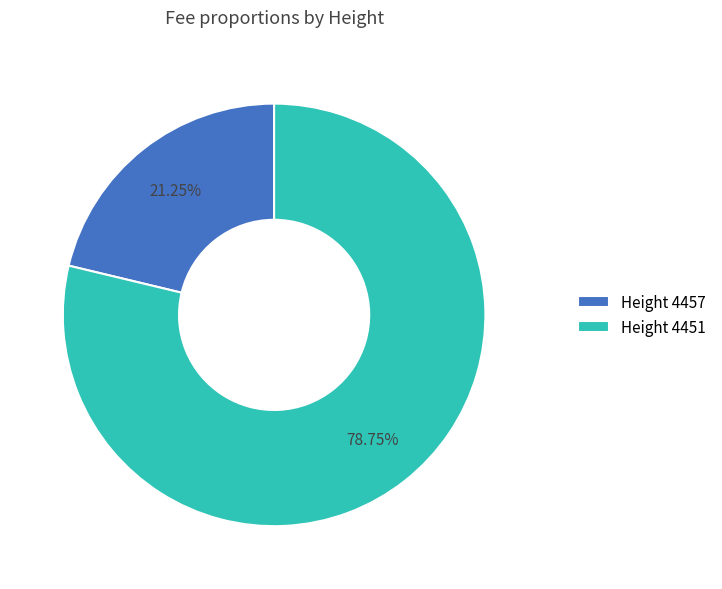

Is the sum of Height 4457 and Height 4451 greater than half?

Yes